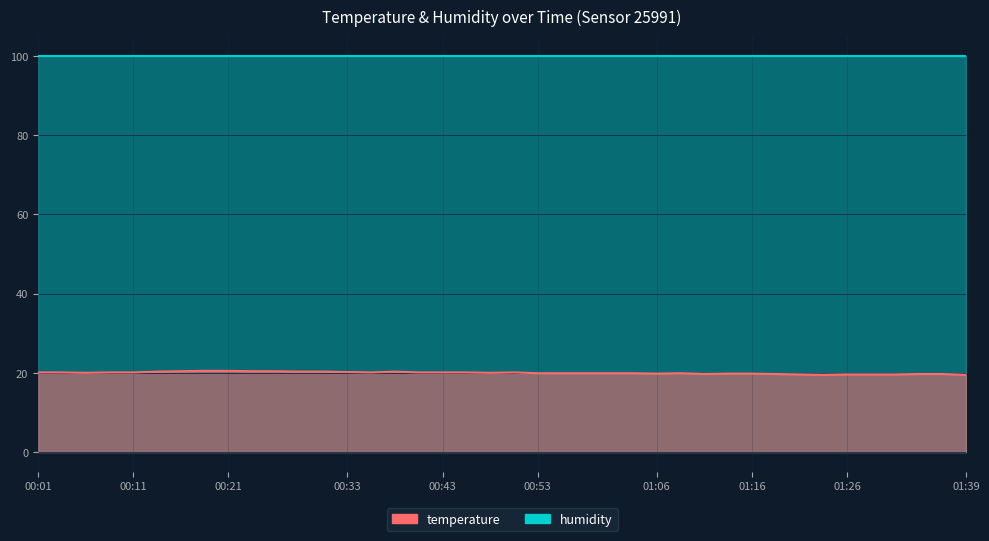

What is the minimum value shown in the chart?

19.5